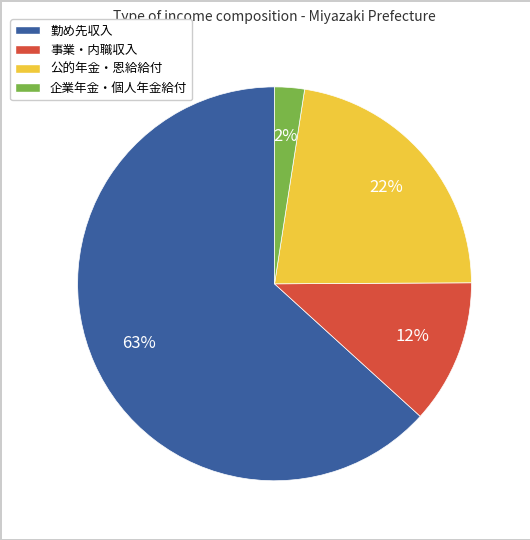

Do 事業・内職収入 and 公的年金・恩給給付 together represent more than half of the pie?

No